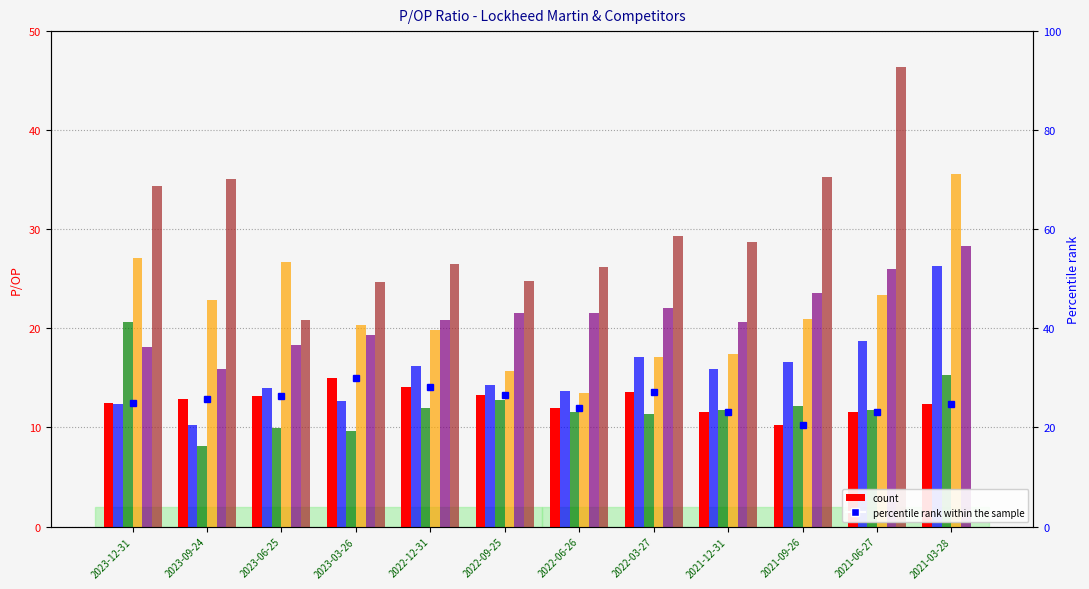

The value of Lockheed Martin at 2023-09-24 is 6.2. True or false?

False